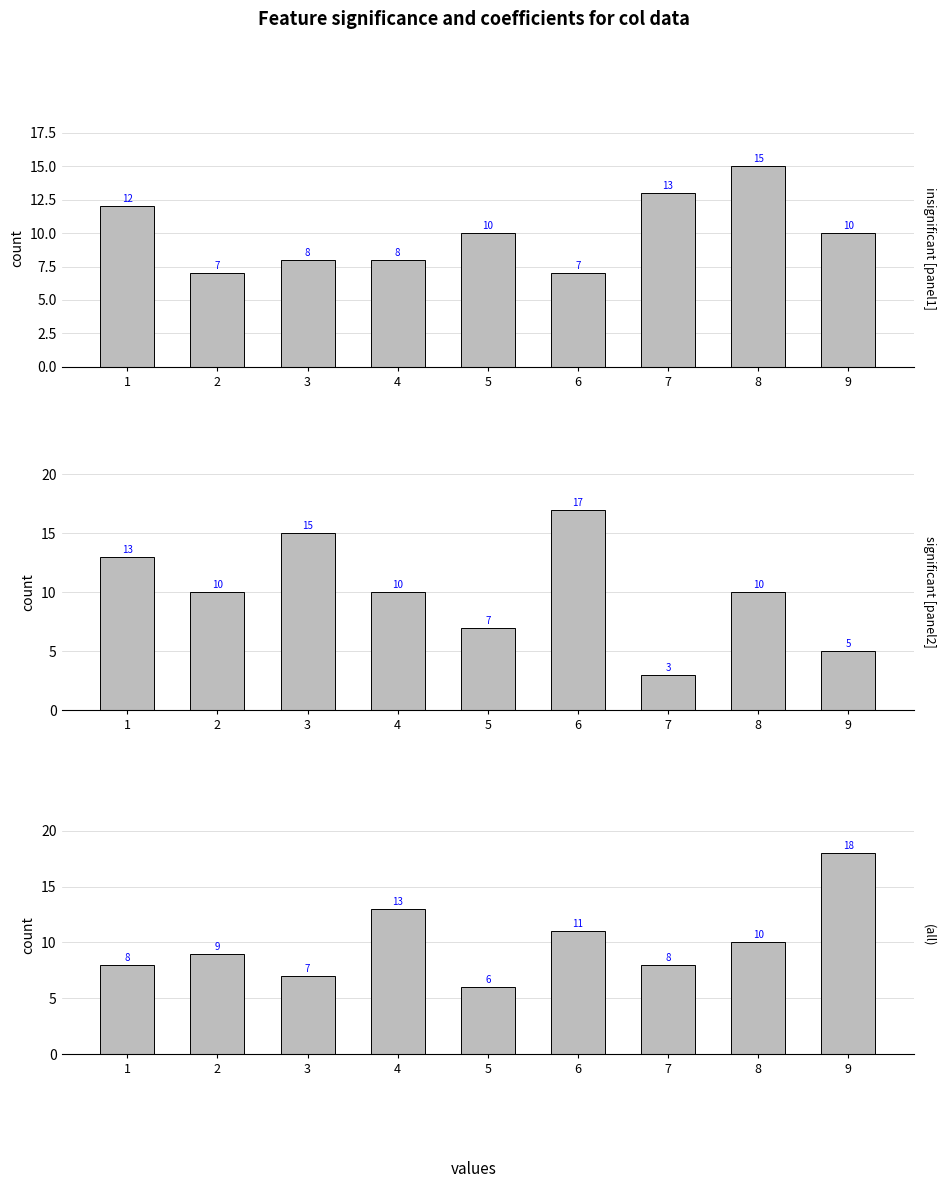

Which series has the largest total across all categories?

col_2+col_3